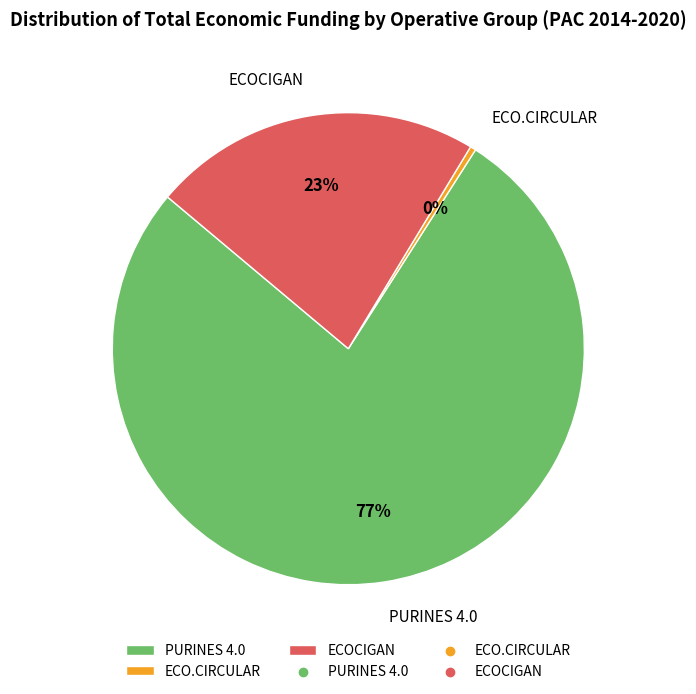

To the nearest percent, what portion does PURINES 4.0 represent?

77%